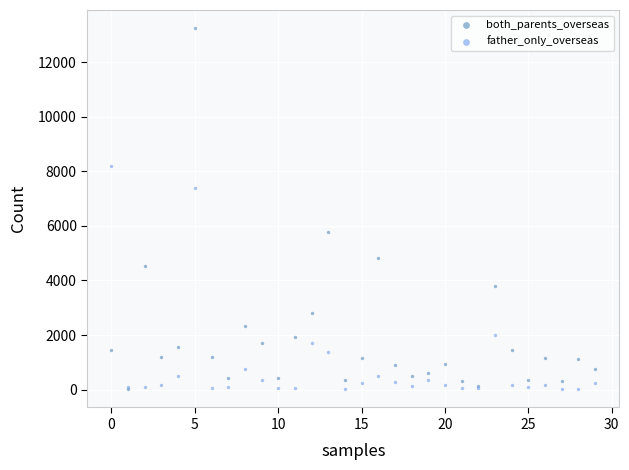

What are all the series names shown in the legend?

both_parents_overseas, father_only_overseas